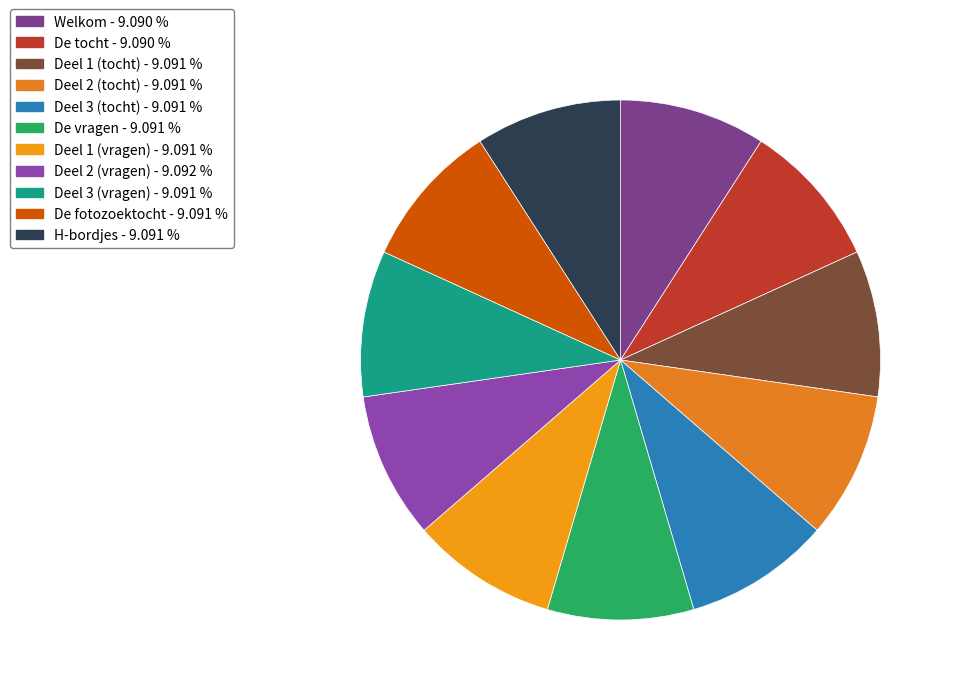

The Deel 2 (vragen) slice represents 9% of the pie. True or false?

True